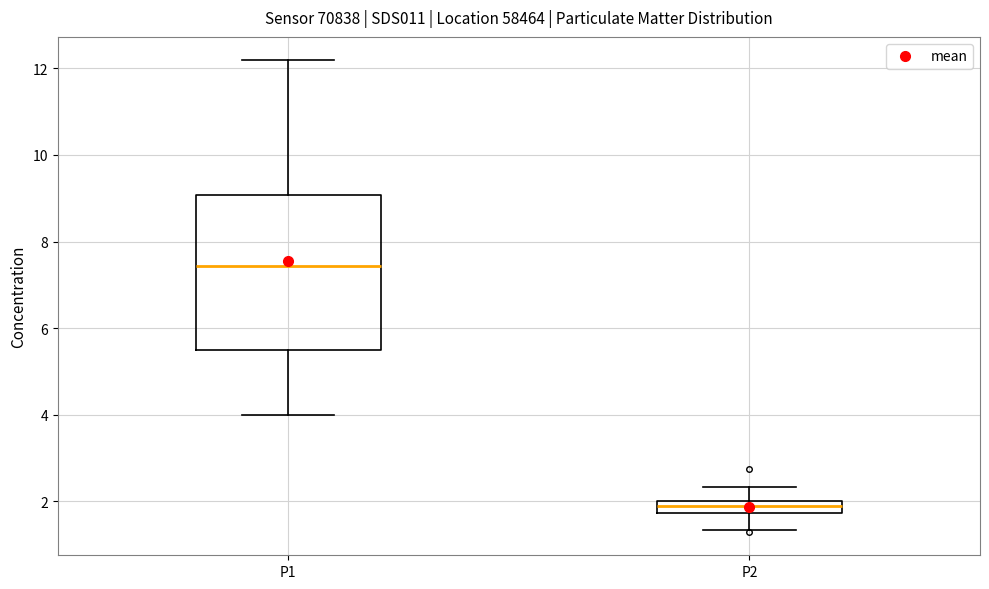

Comparing the boxes themselves (not the whiskers), which one is the tallest?

P1